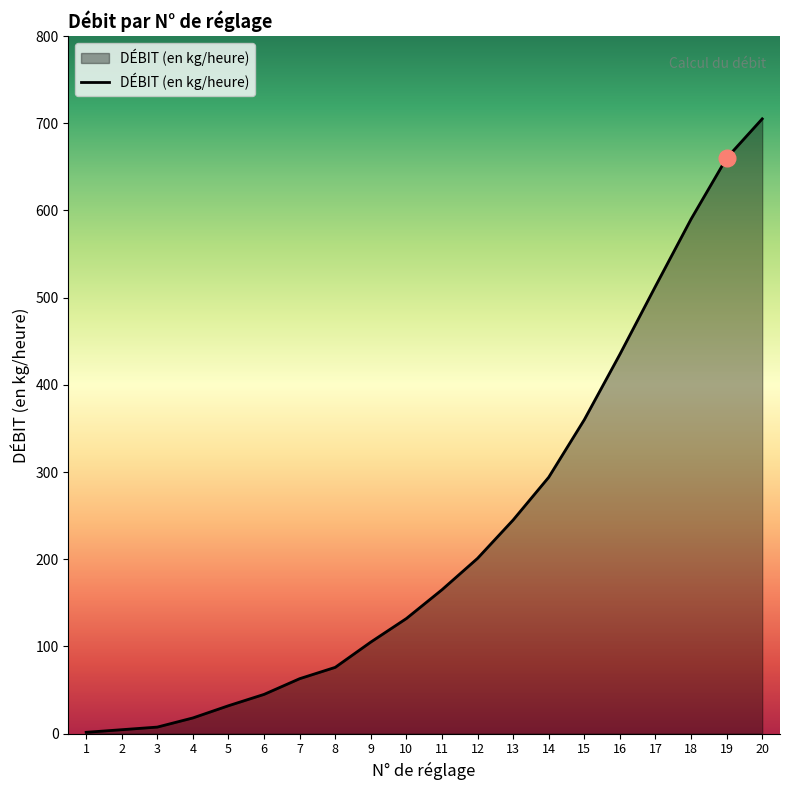

What is the change in value from 8 to 12?

+125.0